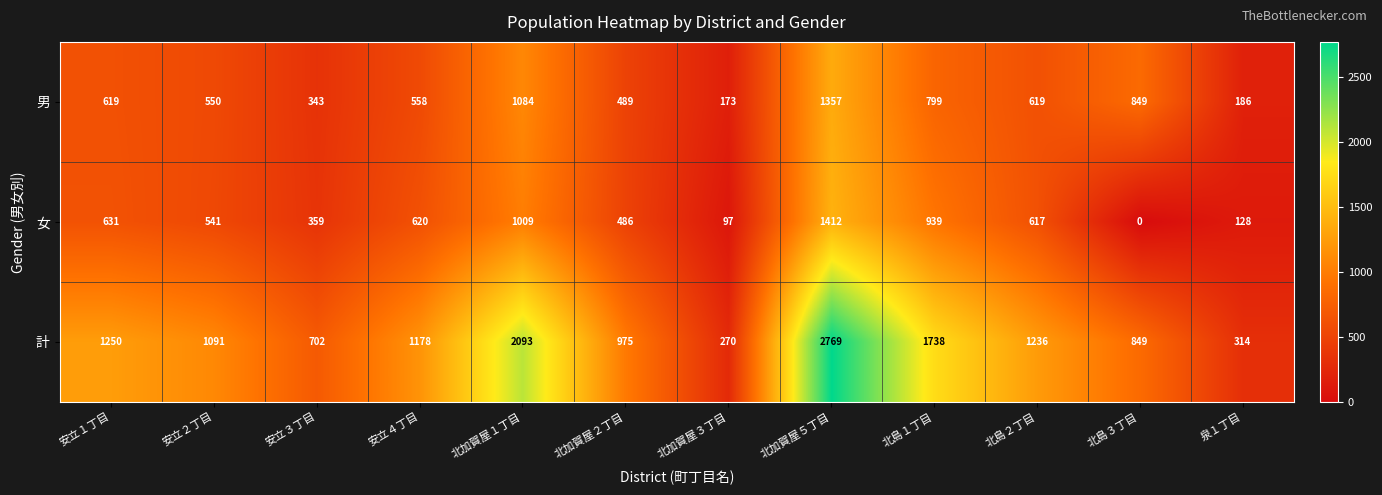

Is it true that 計 equals 644 at 北加賀屋２丁目?

False